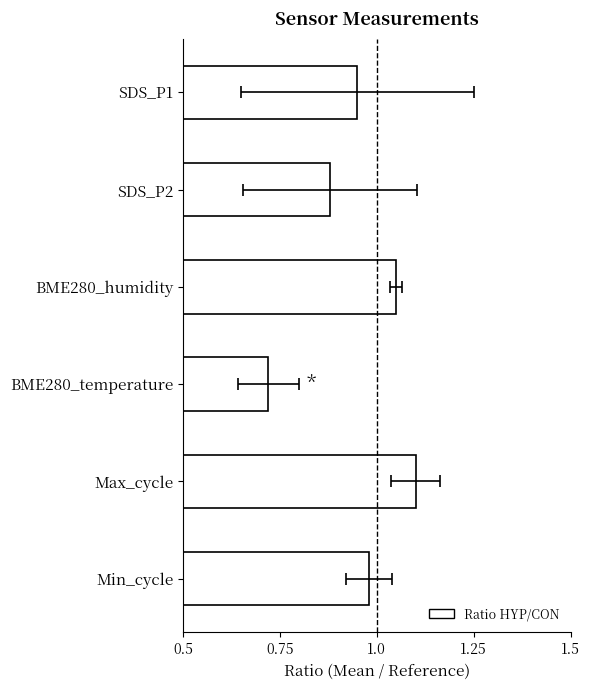

The value at BME280_temperature is 1.0. True or false?

False